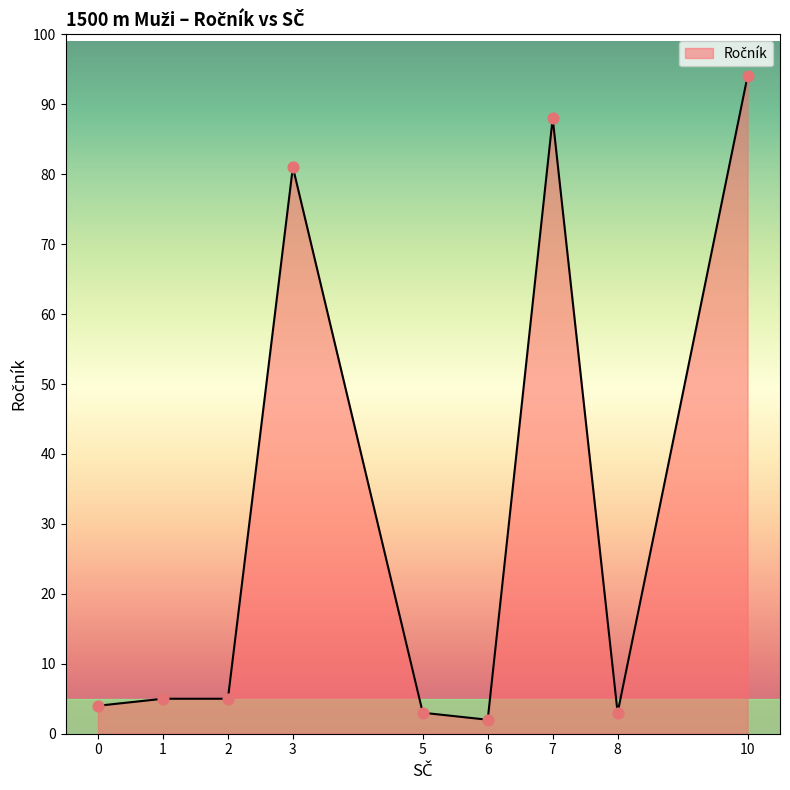

What is the change in value from 7 to 10?

+6